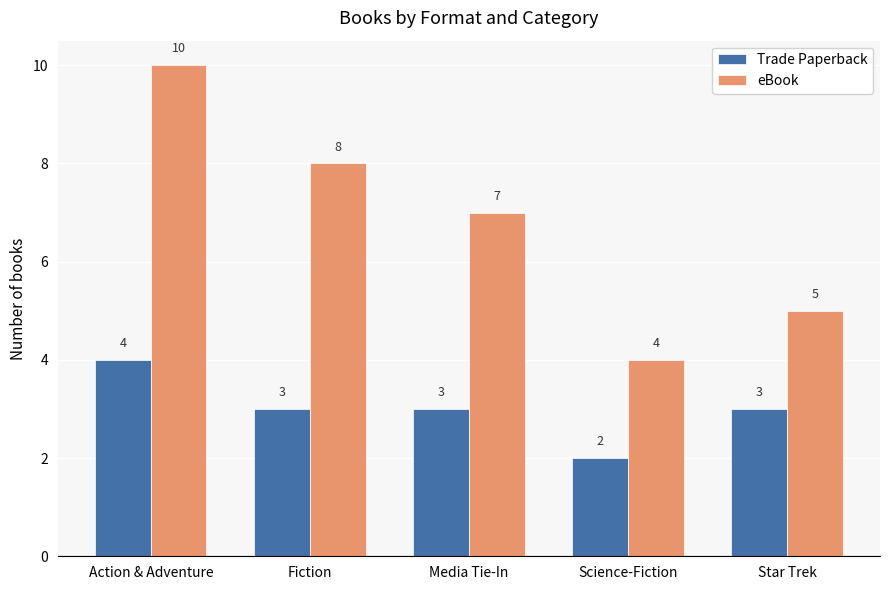

Between Fiction and Media Tie-In, which series saw the biggest shift?

eBook